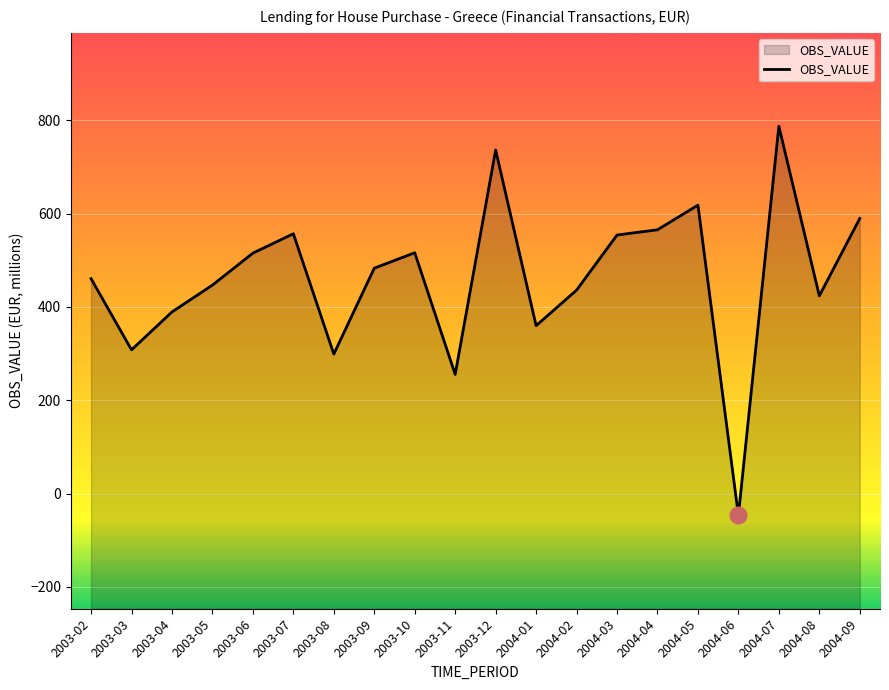

What is the difference between the maximum and minimum values?

834.0